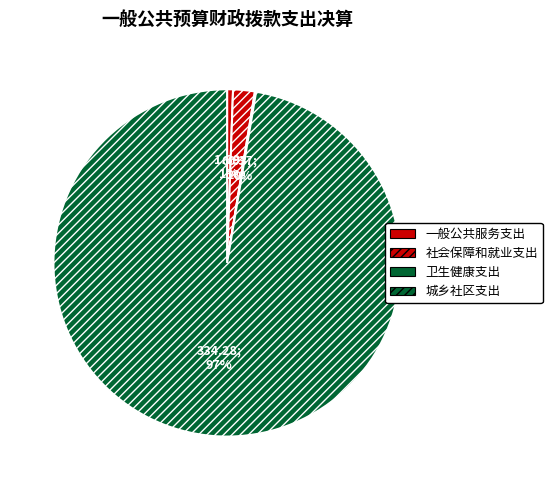

To the nearest percent, what is the average slice percentage?

25%